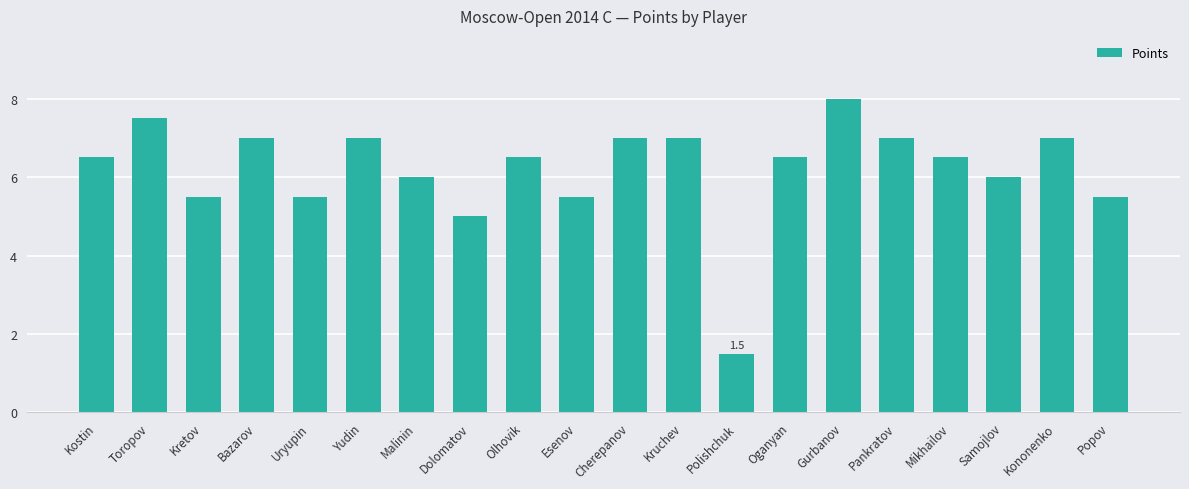

Which has a higher value, Pankratov or Polishchuk?

Pankratov